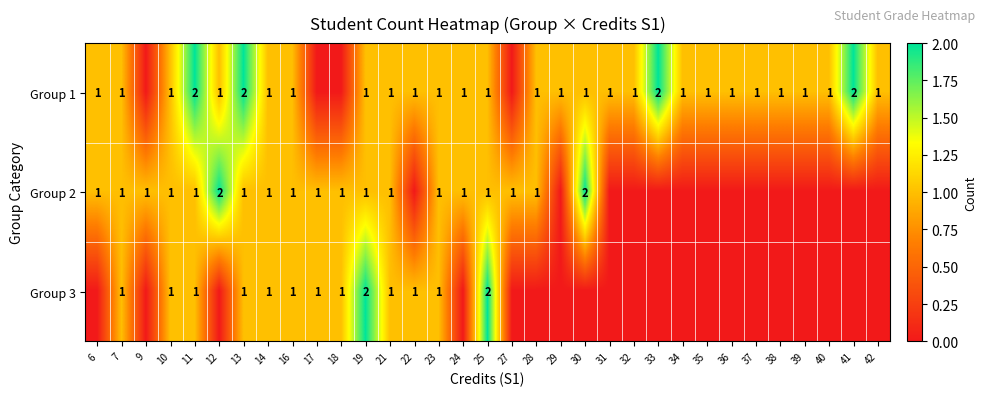

Count the number of categories in the chart.

33